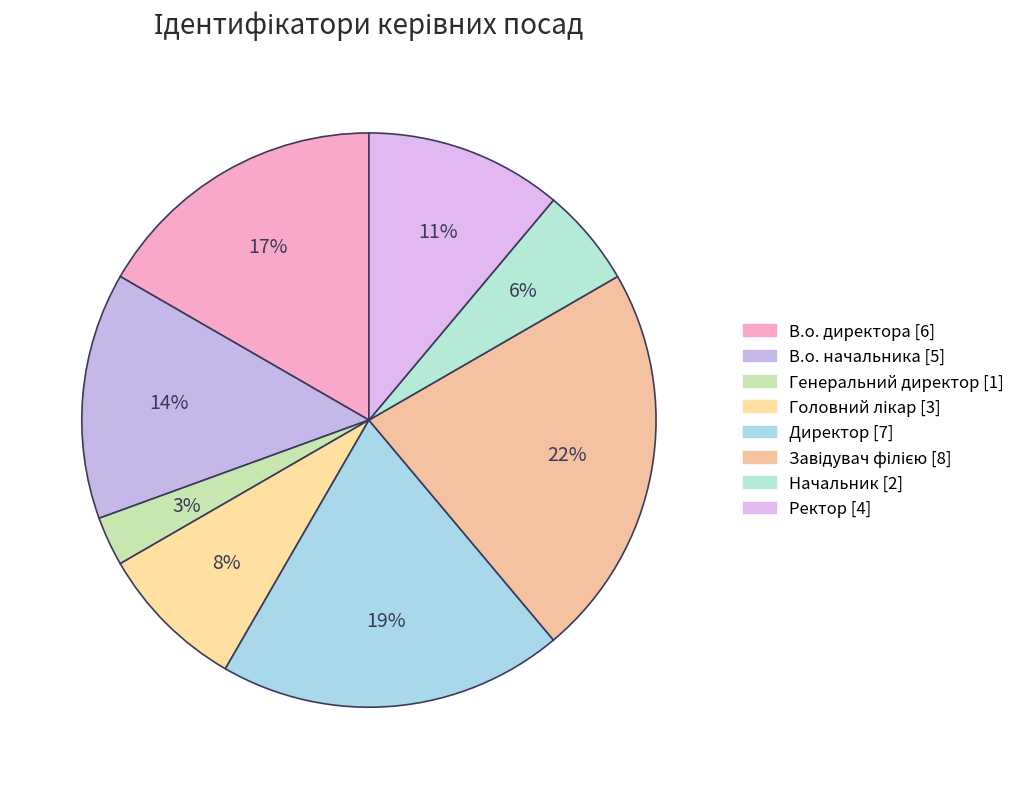

Is it true that В.о. начальника is 26% of the pie?

False